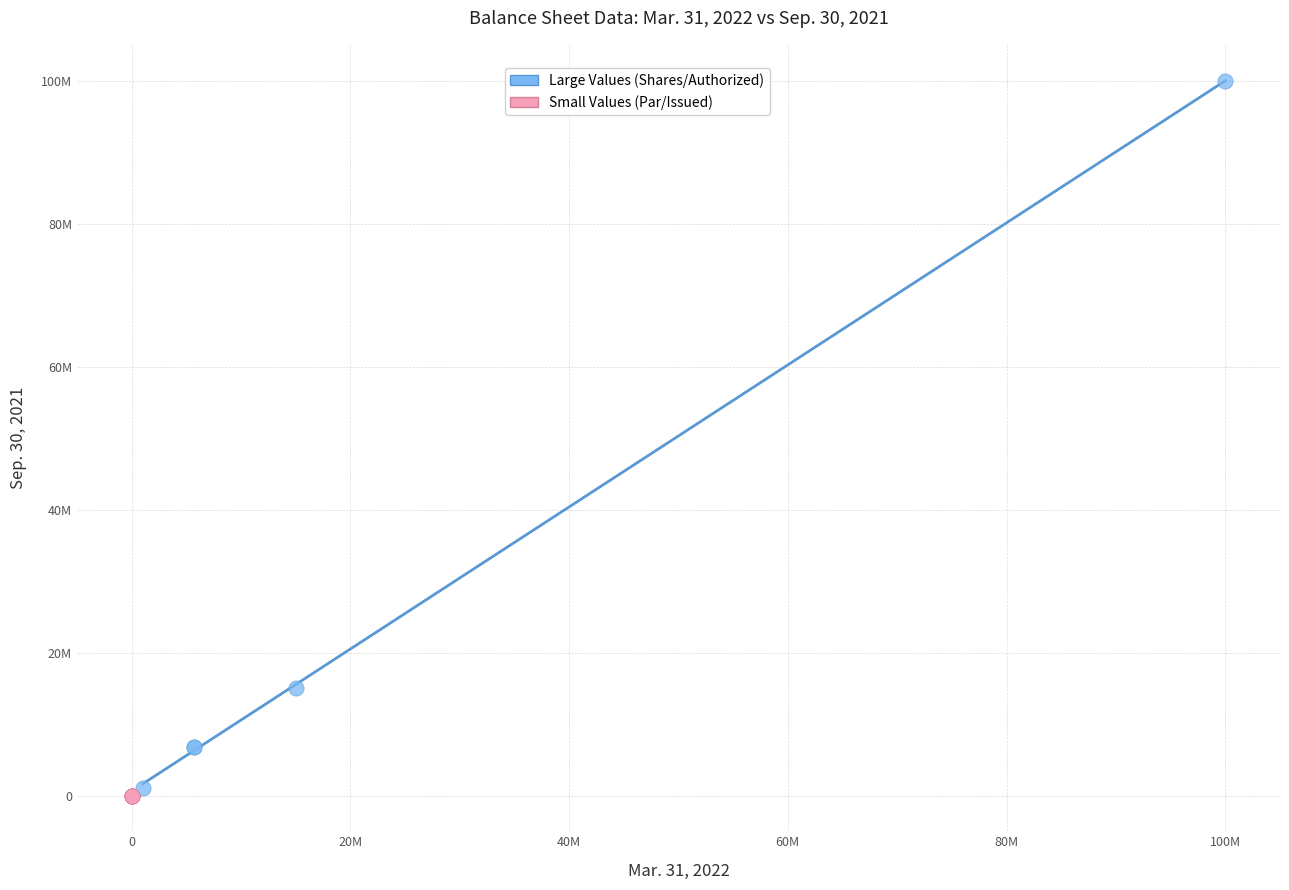

Which series contains the highest Y value?

Large Values (Shares/Authorized)